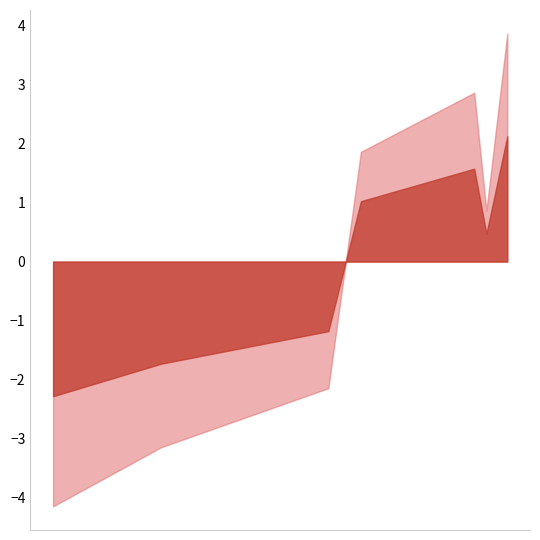

What is the greatest value displayed?

3.9